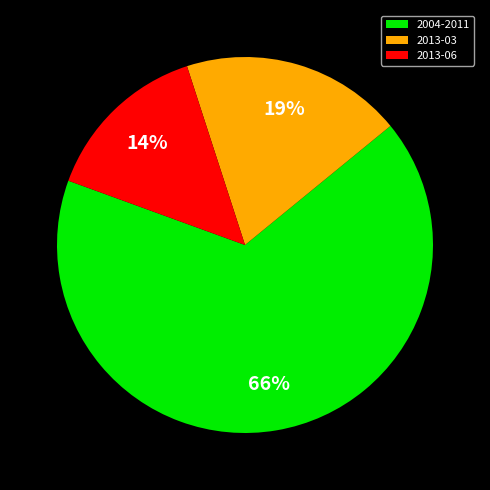

Between 2013-03 and 2013-06, which is larger?

2013-03